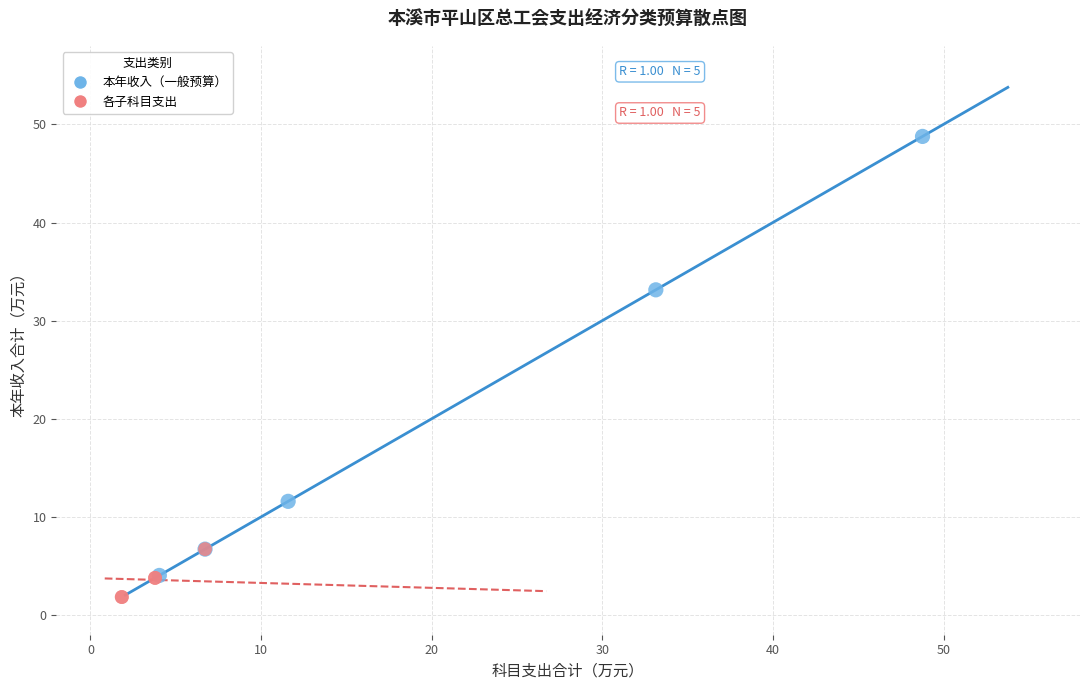

Which series reaches the maximum Y coordinate?

本年收入（一般预算）